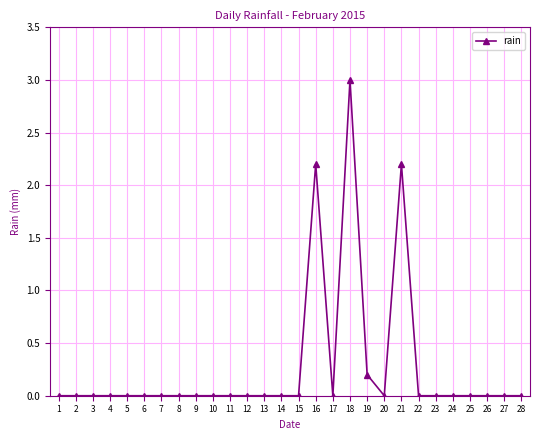

Is it true that the value at 14 is 0.0?

True